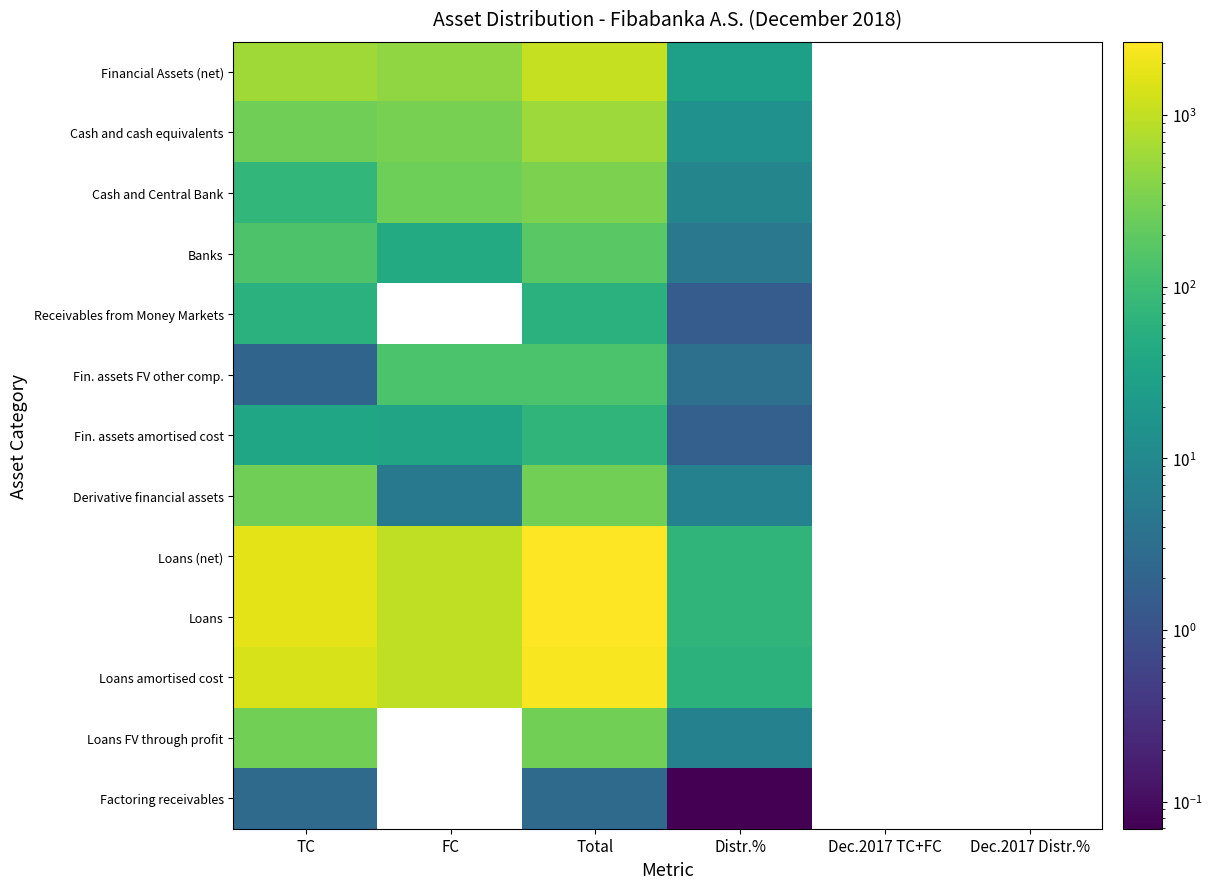

At TC, list the series in order from smallest to largest.

Fin. assets FV other comp., Factoring receivables, Fin. assets amortised cost, Receivables from Money Markets, Cash and Central Bank, Banks, Cash and cash equivalents, Derivative financial assets, Loans FV through profit, Financial Assets (net), Loans amortised cost, Loans, Loans (net)